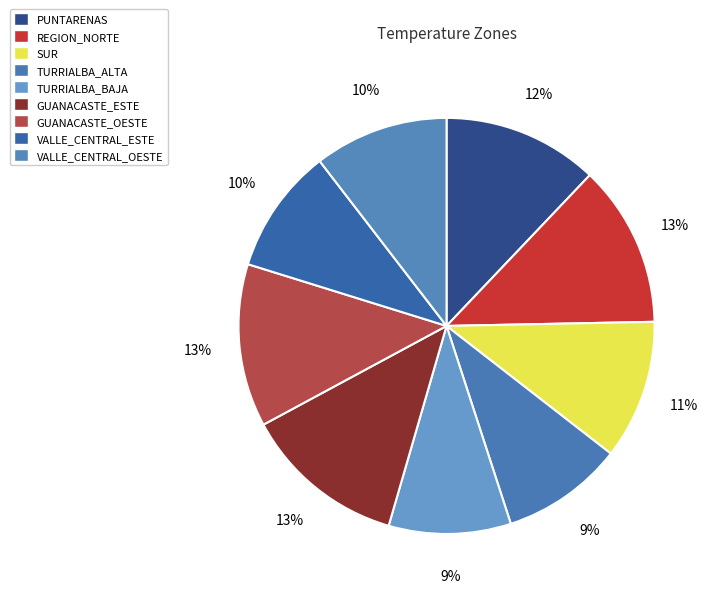

Approximately how many times larger is the value at TURRIALBA_ALTA compared to SUR?

0.9